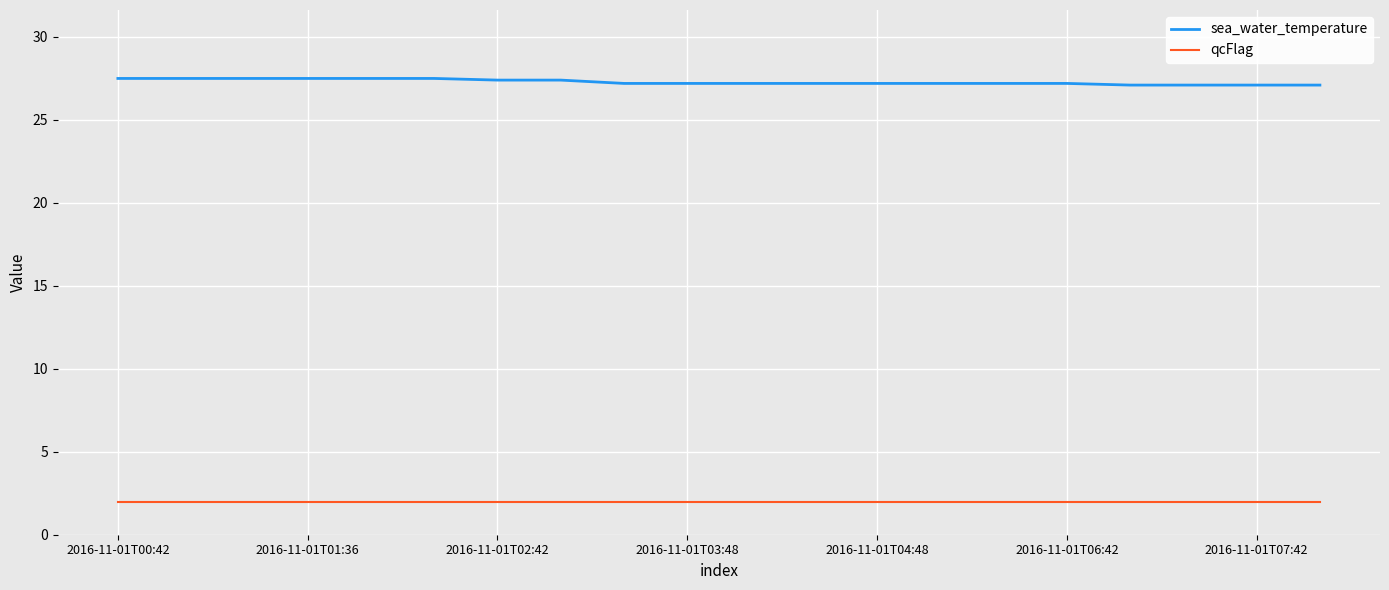

Rank the series by their maximum value, from highest to lowest.

sea_water_temperature, qcFlag